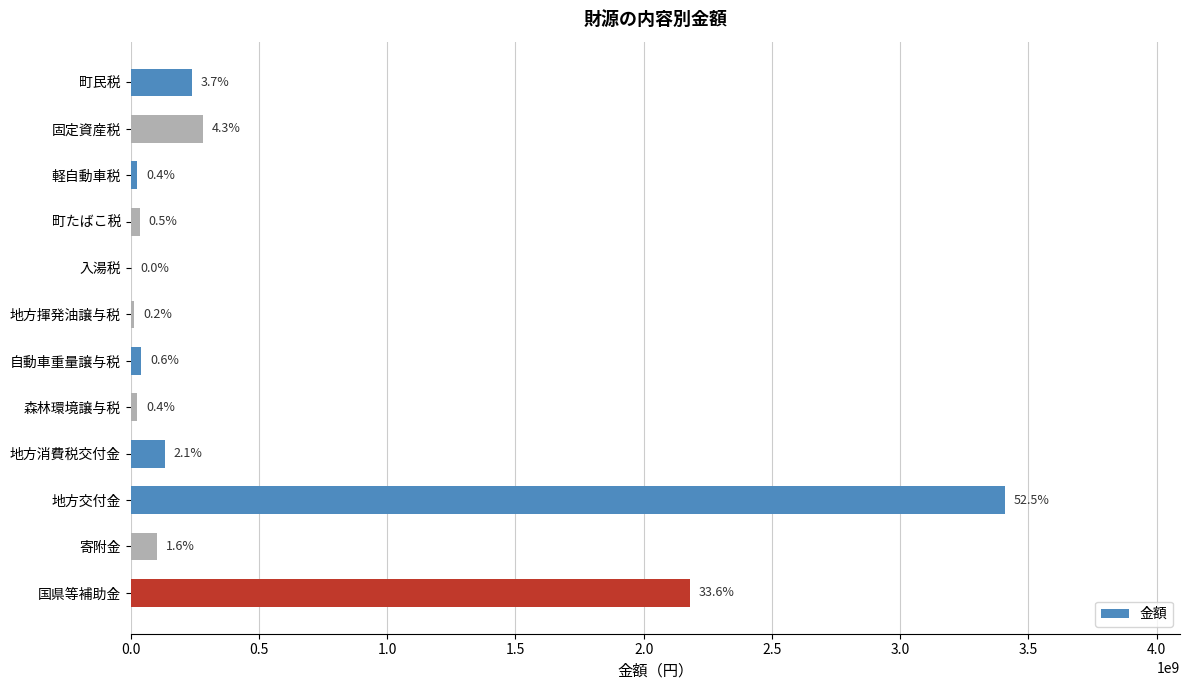

Where is the data nearest to the value 1705845625?

国県等補助金